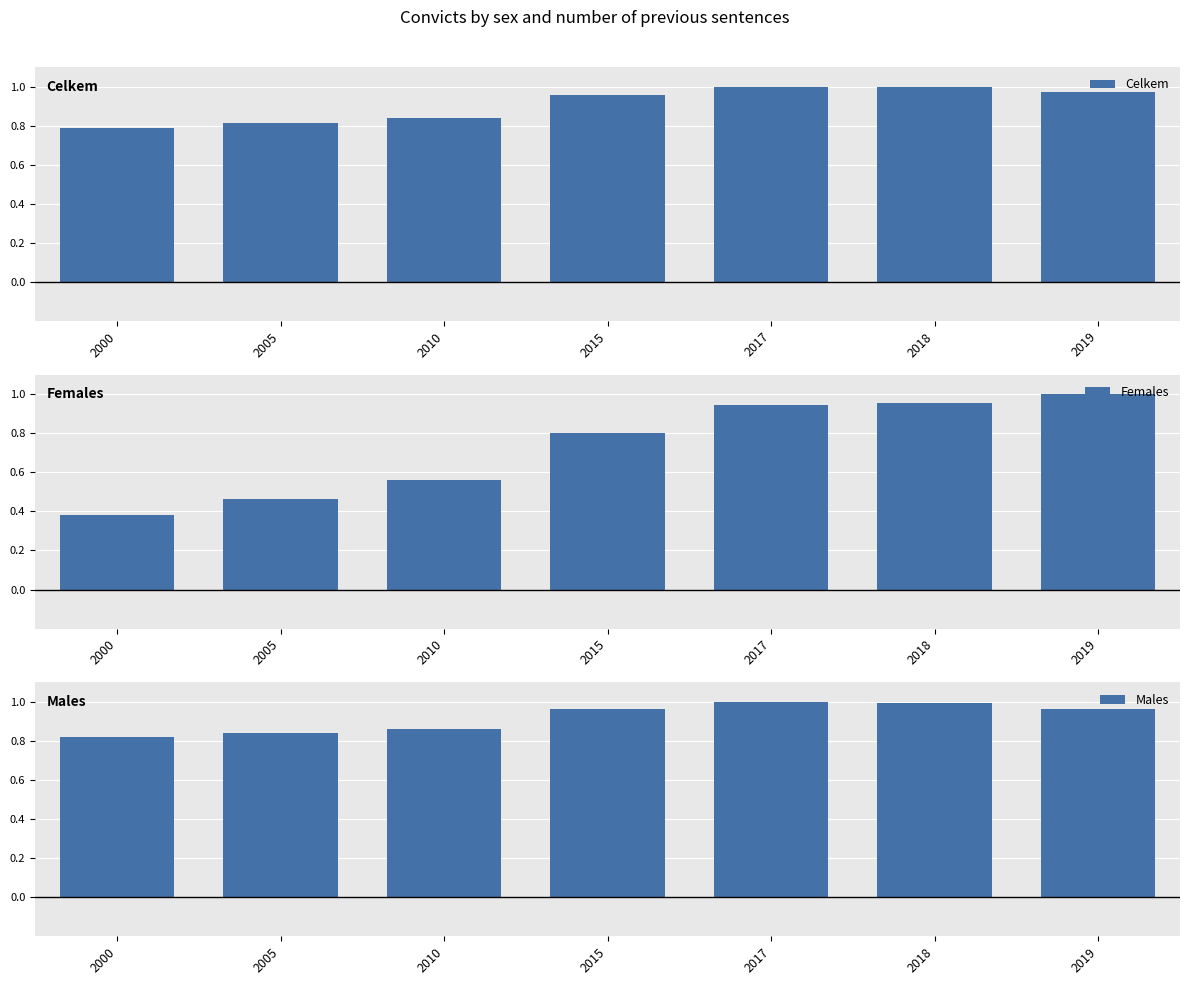

Which series has the largest range (max minus min)?

Females